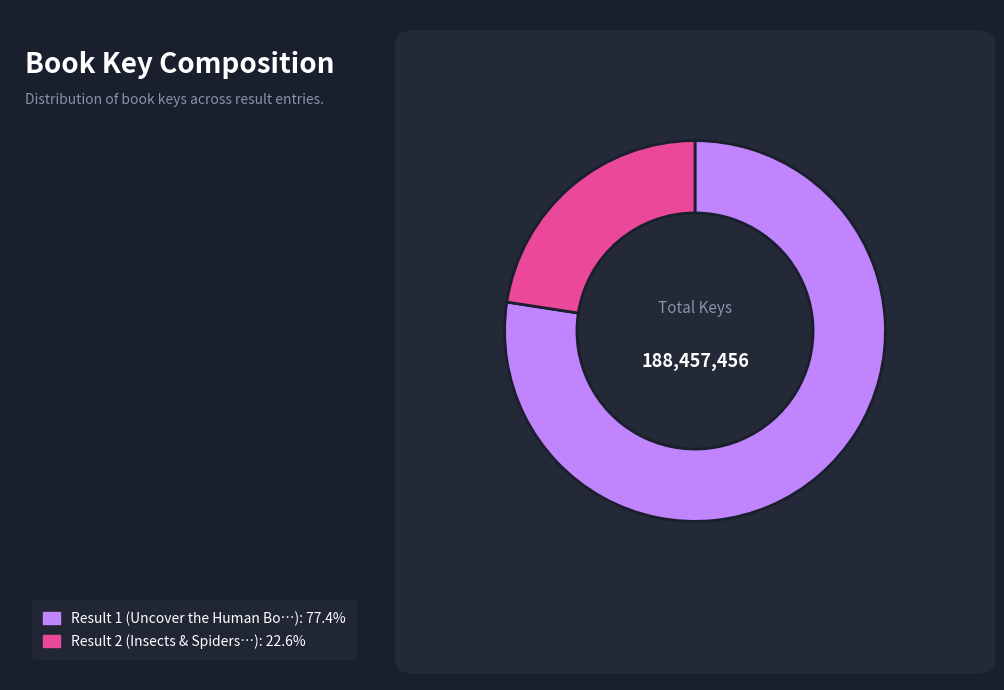

How many slices are in this pie chart?

2